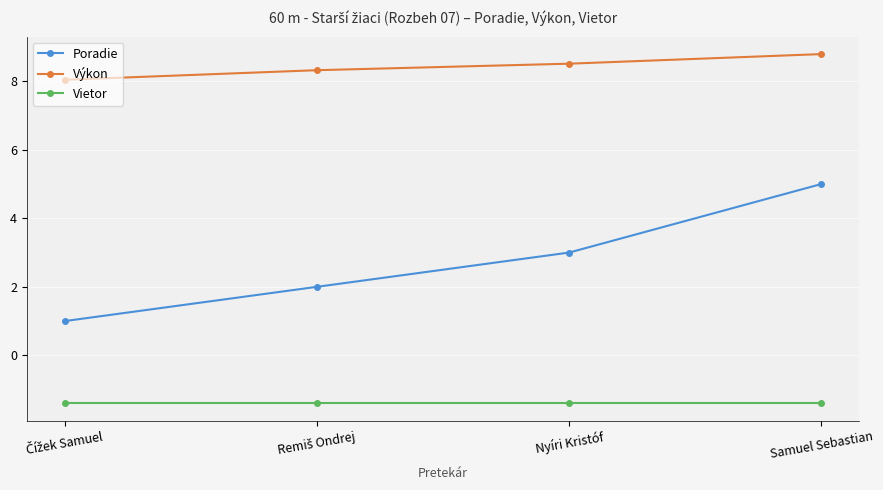

Rank the series by their average value, from highest to lowest.

Výkon, Poradie, Vietor